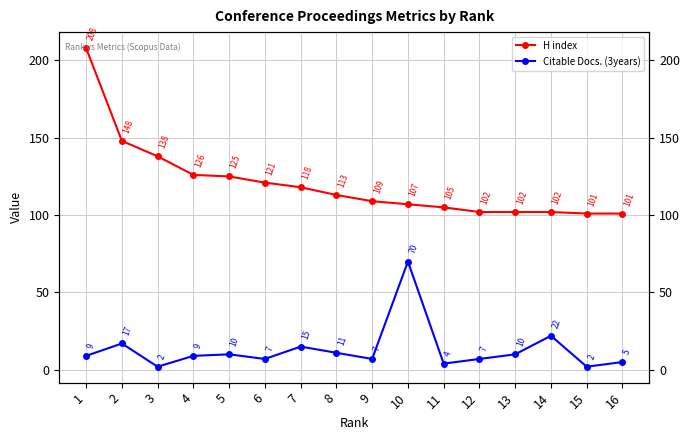

At 9, list the series in order from largest to smallest.

H index, Citable Docs. (3years)